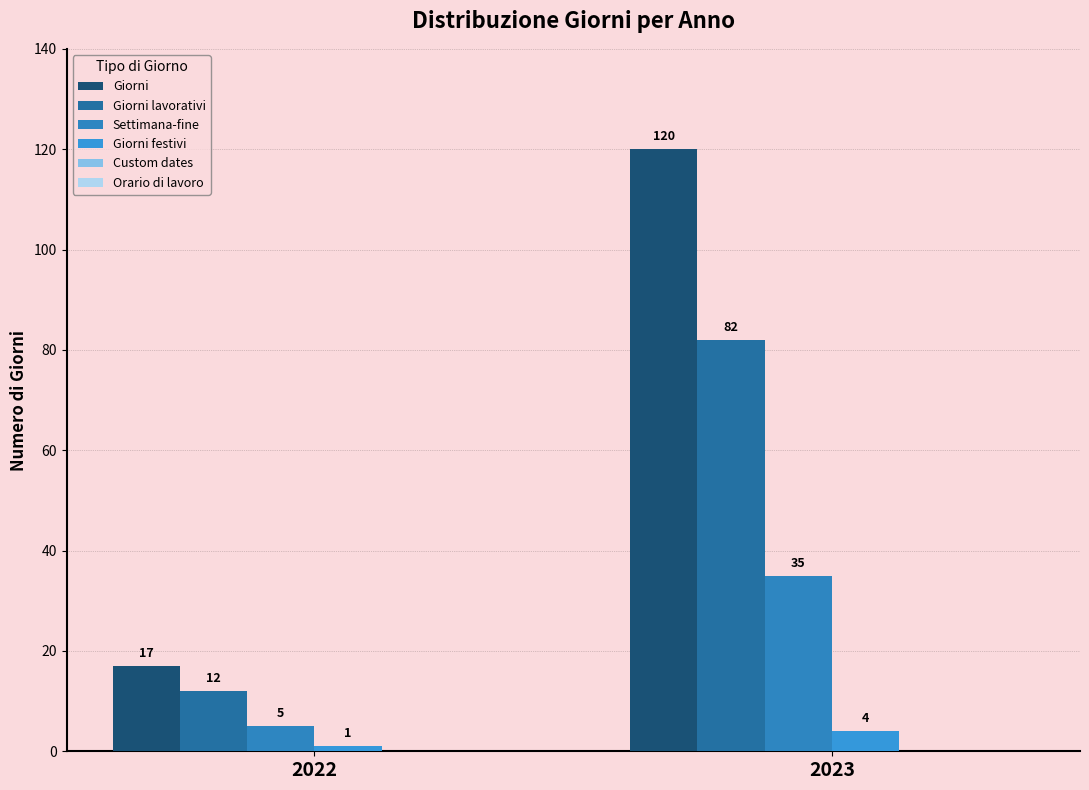

True or false: Giorni has a value of 17 at 2022.

True